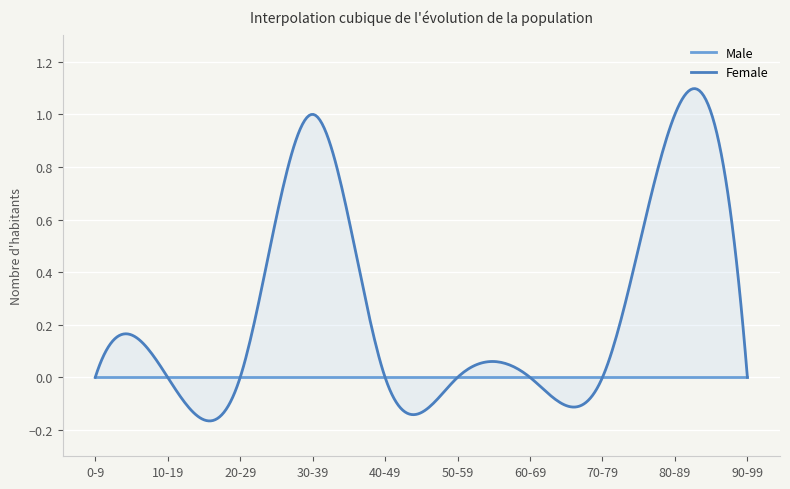

Which series has the widest spread of values?

Female